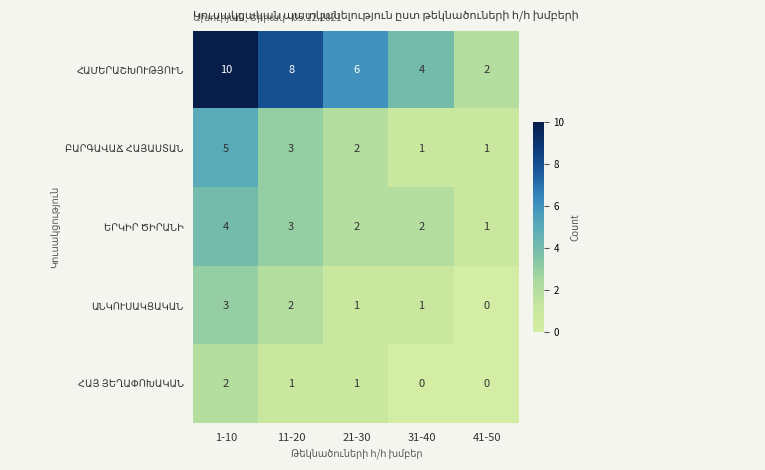

What is the total value across all series at 41-50?

4